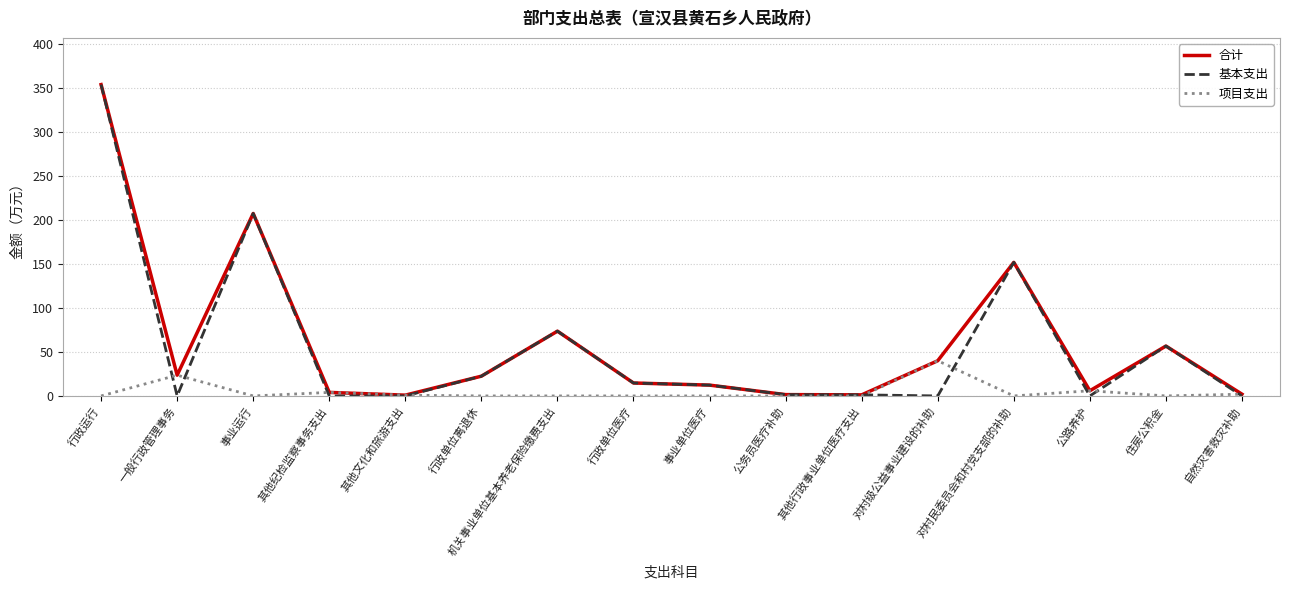

Where does the 基本支出 series first go above 12?

行政运行